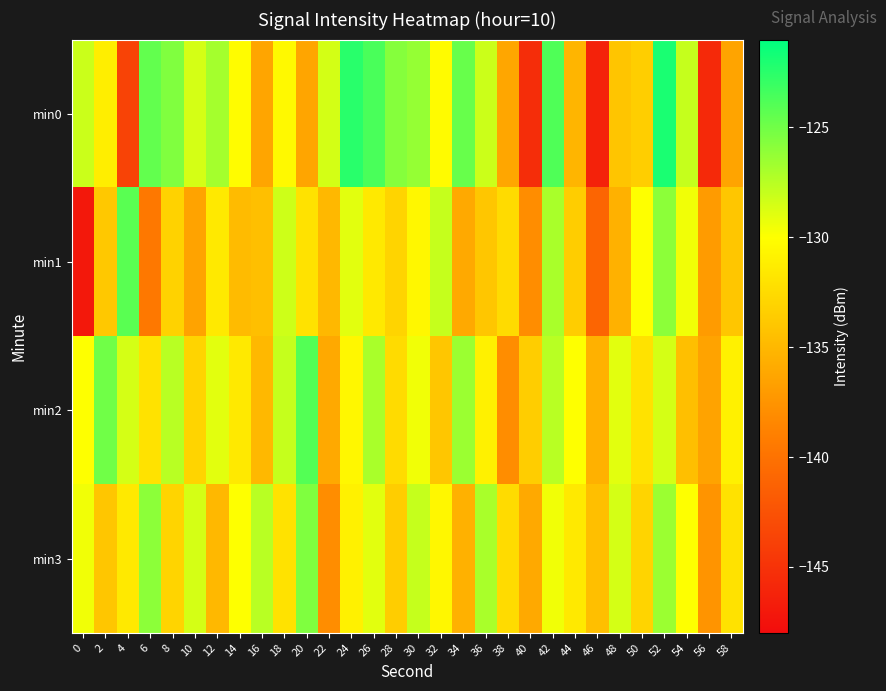

Reading left to right, what are all the values shown in this chart?

min0: 0=-128.1	2=-131.2	4=-143.6	6=-124.5	8=-125.5	10=-128.5	12=-126.8	14=-130.2	16=-136.3	18=-130.4	20=-136.3	22=-128.5	24=-122.4	26=-123.6	28=-125.7	30=-126.3	32=-130.2	34=-124.7	36=-128.2	38=-136.2	40=-145.4	42=-123.8	44=-135.2	46=-146.2	48=-134.1	50=-133.4	52=-121.9	54=-128.0	56=-145.7	58=-136.4
min1: 0=-147.1	2=-133.8	4=-124.2	6=-139.5	8=-133.2	10=-136.4	12=-131.5	14=-134.8	16=-134.5	18=-128.2	20=-132.0	22=-135.0	24=-129.0	26=-131.5	28=-133.0	30=-130.5	32=-128.0	34=-136.0	36=-134.0	38=-132.5	40=-138.0	42=-127.0	44=-133.5	46=-141.0	48=-135.5	50=-130.0	52=-126.0	54=-129.5	56=-137.0	58=-134.0
min2: 0=-130.0	2=-125.0	4=-128.5	6=-132.0	8=-127.5	10=-133.0	12=-129.0	14=-131.5	16=-135.0	18=-128.0	20=-124.0	22=-136.0	24=-130.5	26=-127.0	28=-132.5	30=-129.5	32=-134.0	34=-126.5	36=-131.0	38=-138.0	40=-133.5	42=-127.5	44=-130.0	46=-135.5	48=-129.0	50=-132.0	52=-128.5	54=-134.5	56=-136.5	58=-131.0
min3: 0=-129.5	2=-134.0	4=-131.5	6=-126.0	8=-133.0	10=-128.5	12=-135.0	14=-130.0	16=-127.5	18=-132.0	20=-125.5	22=-138.0	24=-131.0	26=-129.0	28=-133.5	30=-128.0	32=-130.5	34=-135.5	36=-127.0	38=-132.5	40=-136.0	42=-129.5	44=-131.5	46=-134.5	48=-128.5	50=-133.0	52=-126.5	54=-130.0	56=-137.5	58=-132.0